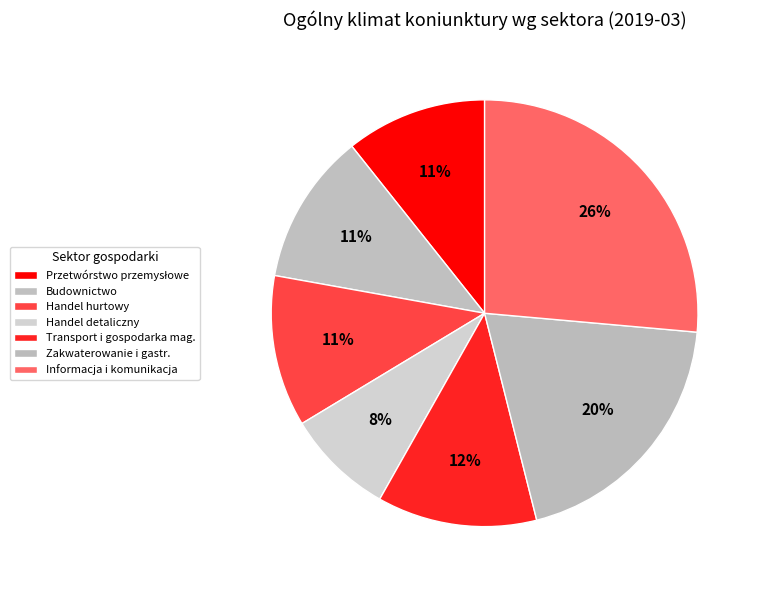

Does Zakwaterowanie i gastr. account for over 50% of the chart?

No